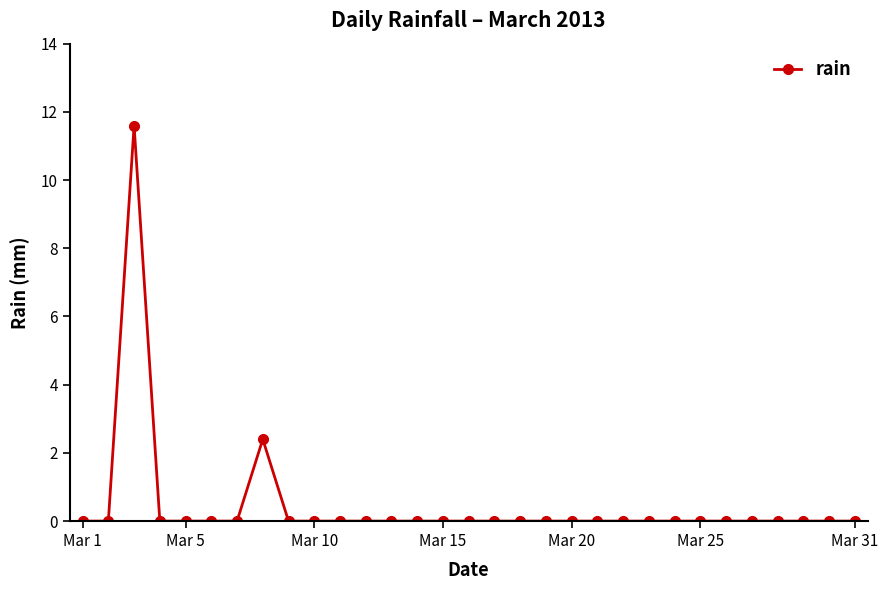

What is the average value?

0.5